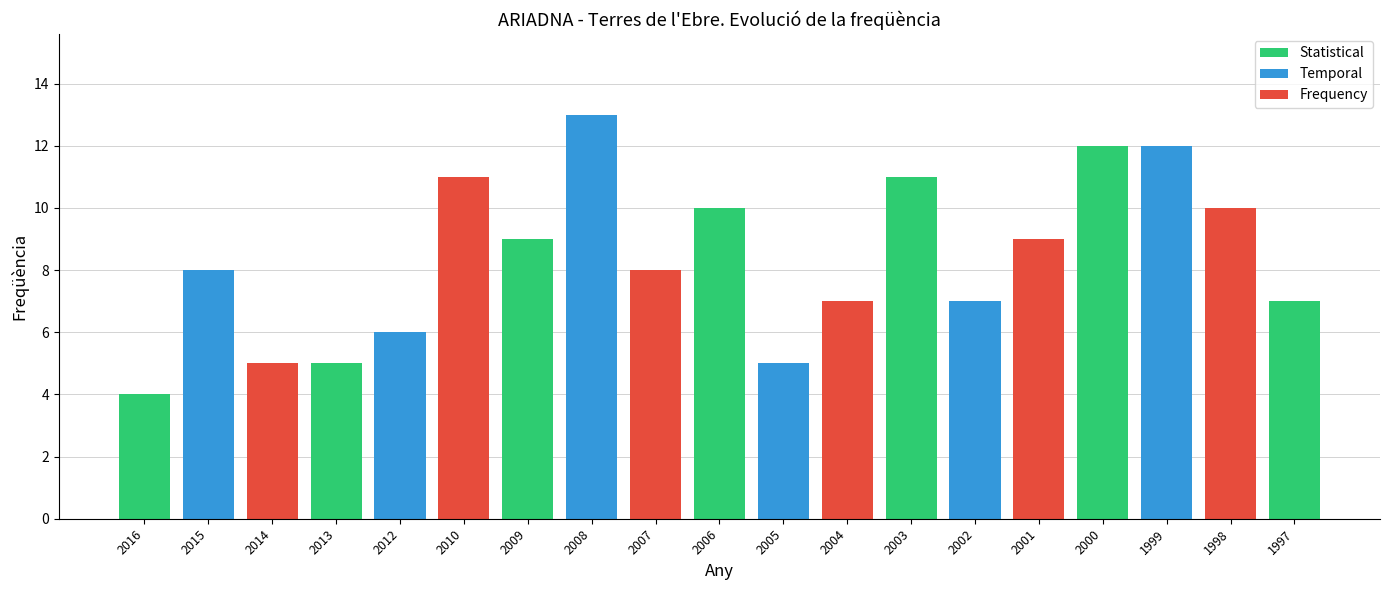

What is the value of the 15th bar from the left?

9